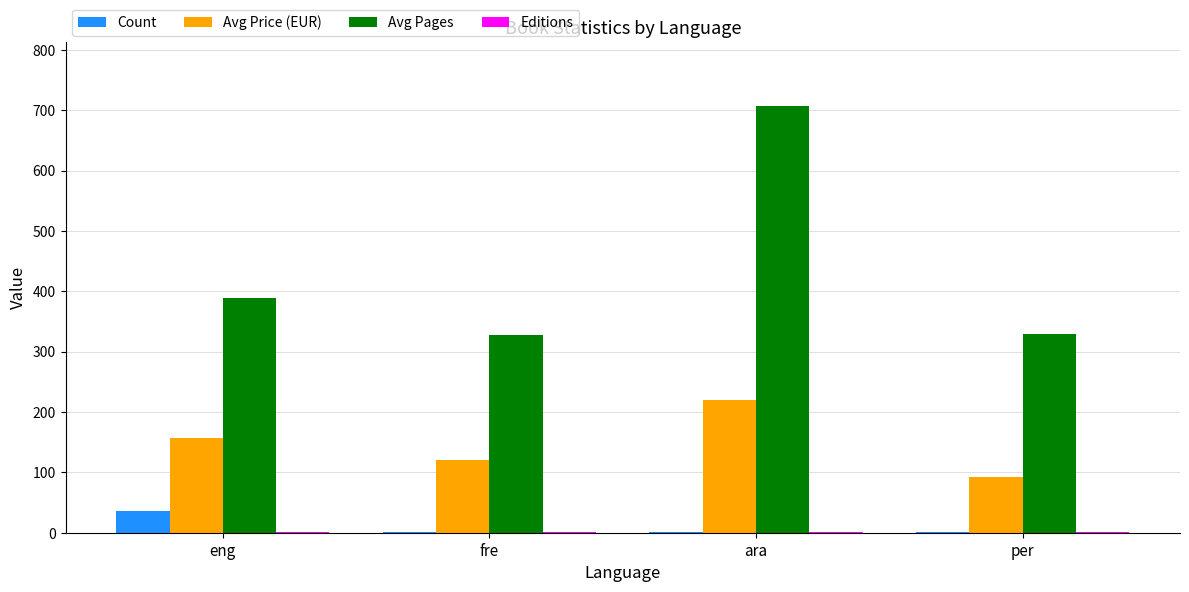

Which series has the largest total across all categories?

Avg Pages